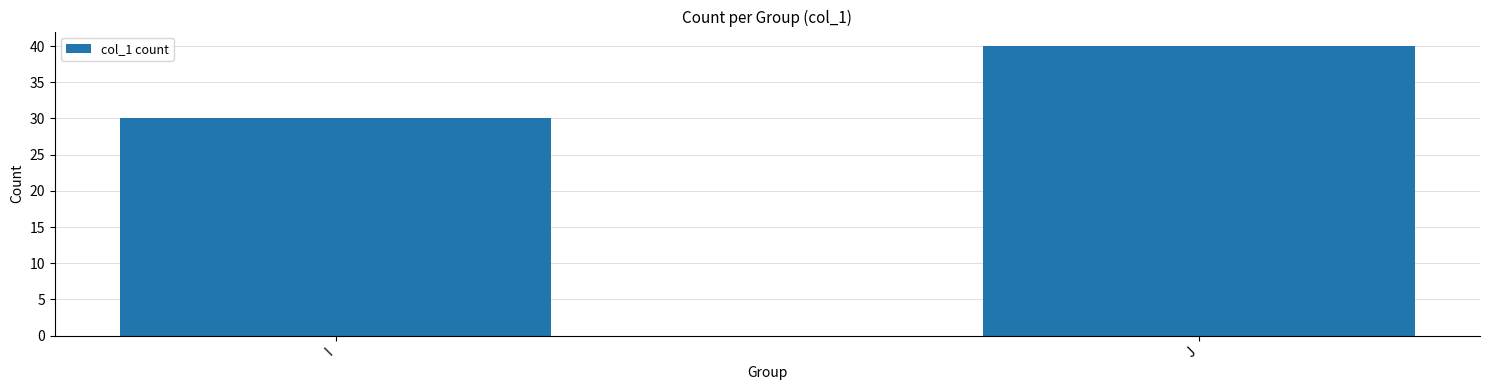

How many categories are shown in the chart?

2